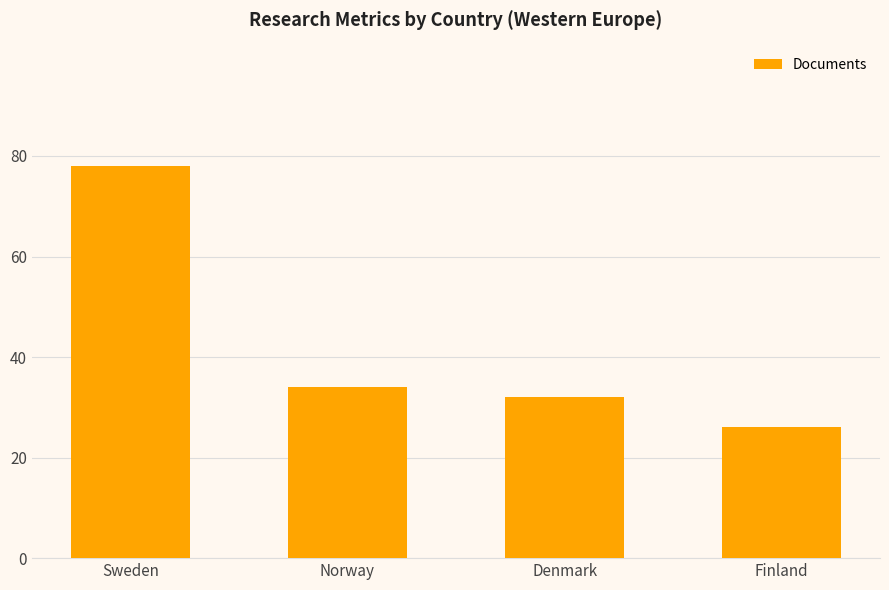

How many data points does each series have?

4